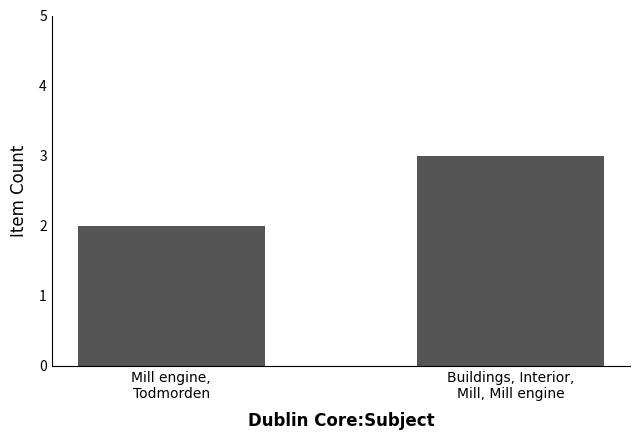

Which category has the highest value across all series?

Buildings, Interior,
Mill, Mill engine